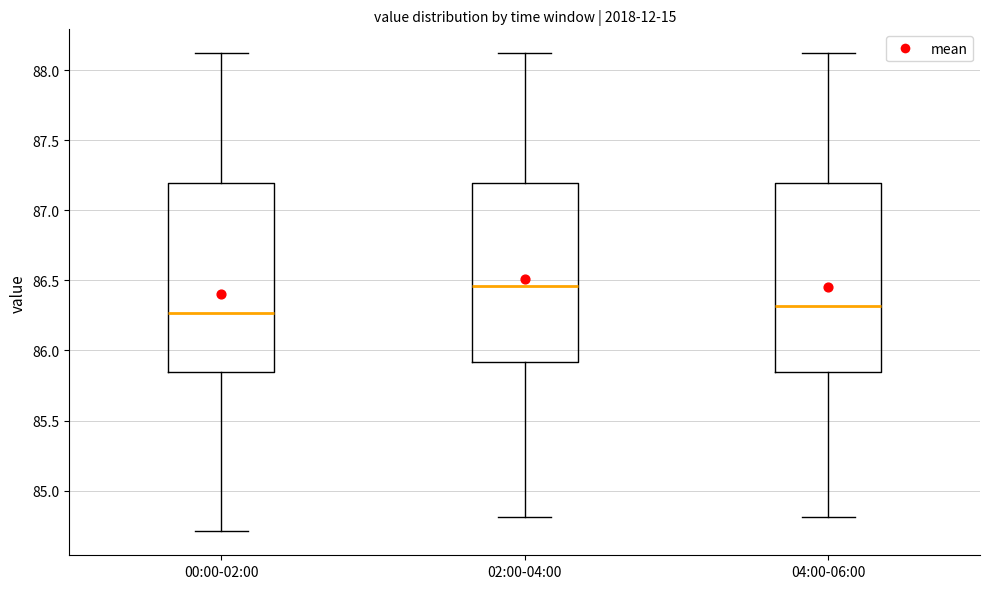

Reading left to right, transcribe this box plot: for each box, give where its median line is, the range the box spans, and where its two whiskers end, as read against the y-axis. The values are not printed on the chart, so give them approximately, as read against the axis.

00:00-02:00: median 86.25, box 85.85 to 87.20, whiskers 84.70 to 88.10
02:00-04:00: median 86.45, box 85.90 to 87.20, whiskers 84.80 to 88.10
04:00-06:00: median 86.30, box 85.85 to 87.20, whiskers 84.80 to 88.10